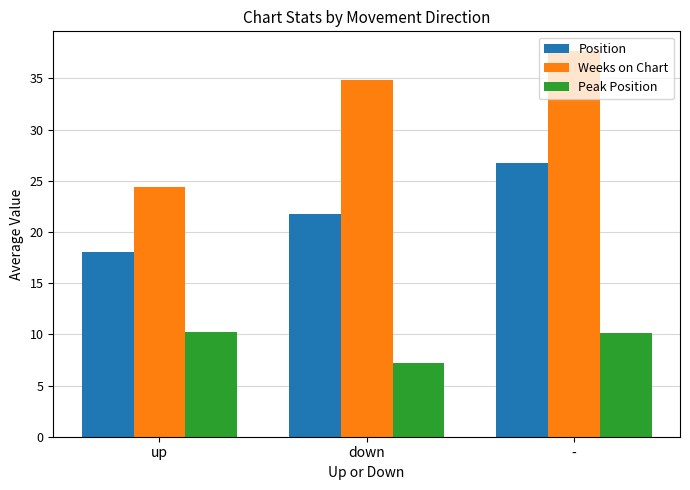

Between down and -, which series saw the biggest shift?

Position